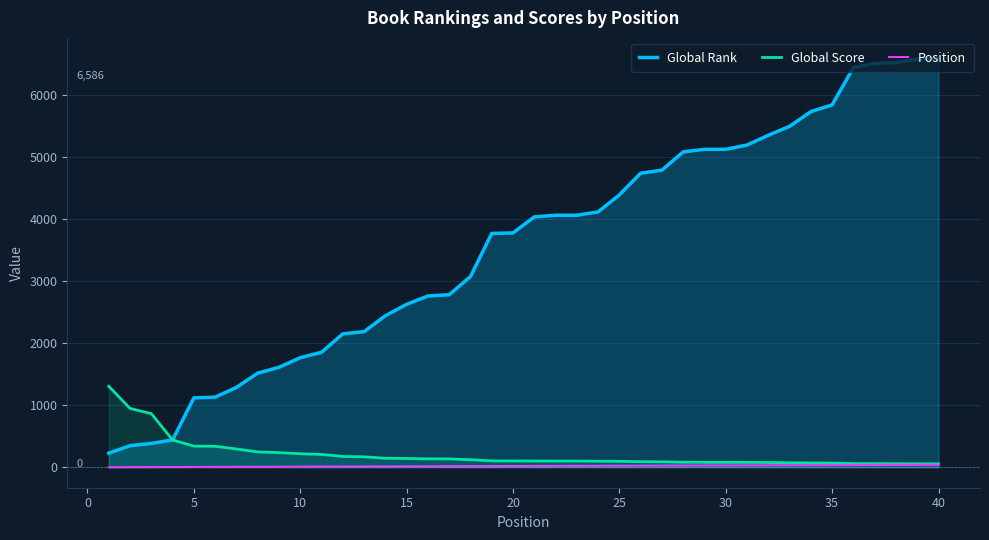

List the series in order of their peak value, highest first.

Global Rank, Global Score, Position